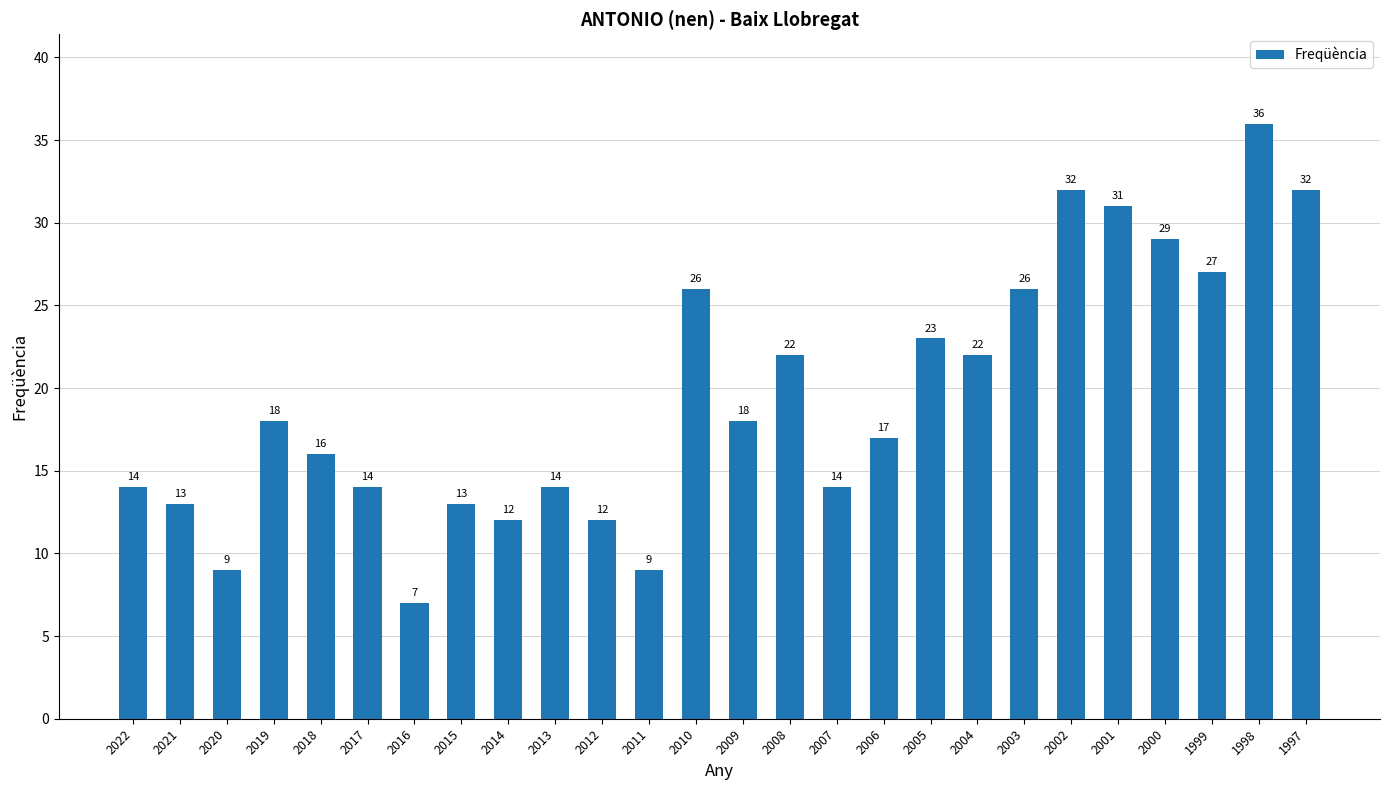

Reading left to right, what are all the values shown in this chart?

2022=14	2021=13	2020=9	2019=18	2018=16	2017=14	2016=7	2015=13	2014=12	2013=14	2012=12	2011=9	2010=26	2009=18	2008=22	2007=14	2006=17	2005=23	2004=22	2003=26	2002=32	2001=31	2000=29	1999=27	1998=36	1997=32